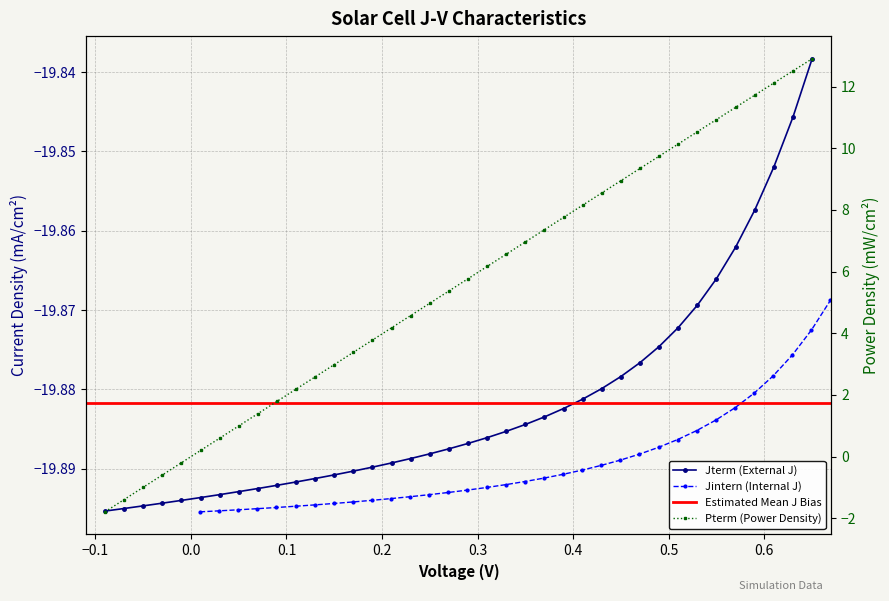

True or false: Jintern has more than 1 points higher than both neighbors.

False